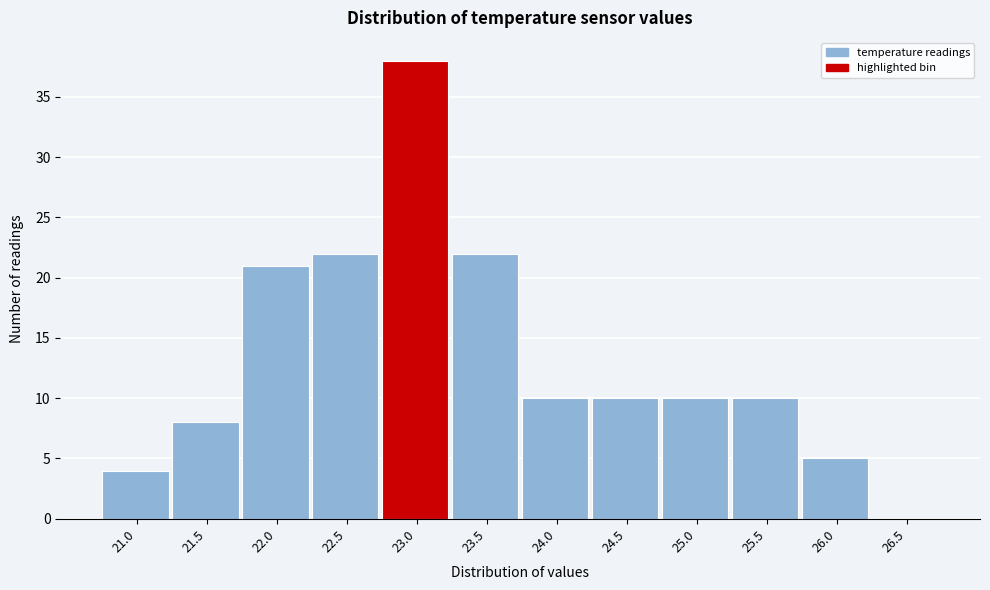

Reading left to right, extract all data points from this chart.

21.0=4	21.5=8	22.0=21	22.5=22	23.0=38	23.5=22	24.0=10	24.5=10	25.0=10	25.5=10	26.0=5	26.5=0